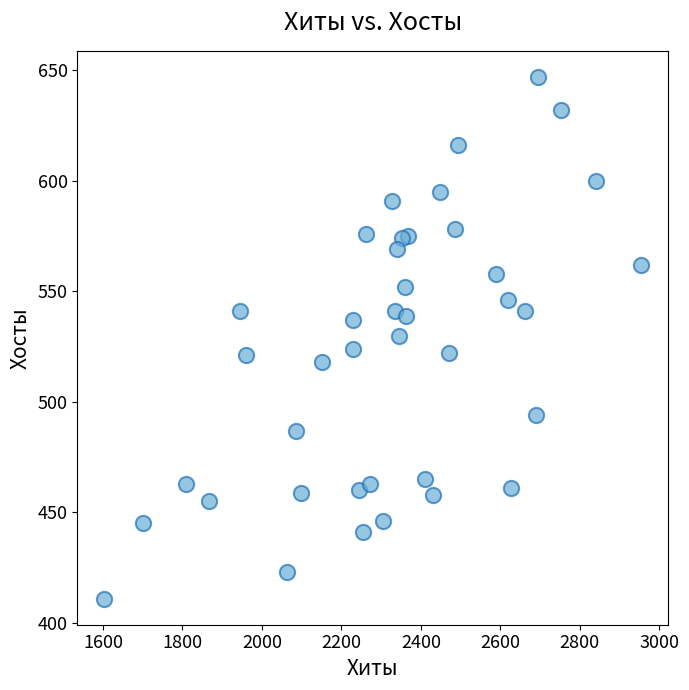

What is the range of X values (max minus min)?

1352